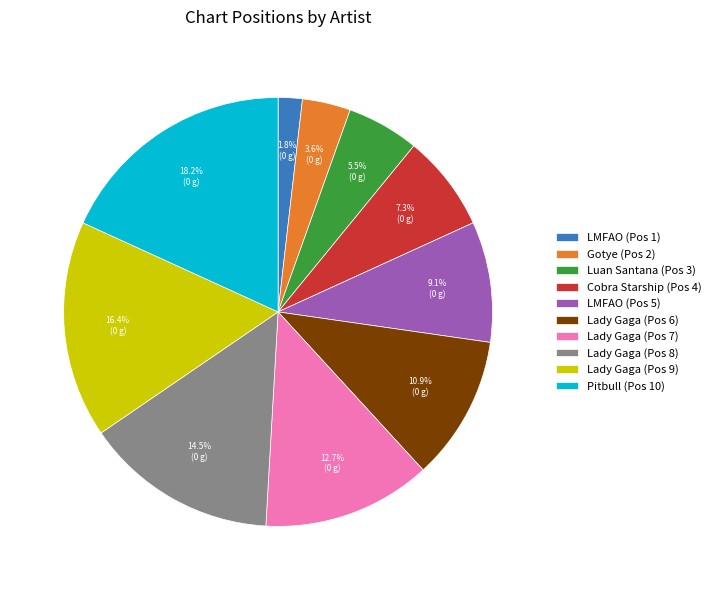

Which has a higher value, Lady Gaga (Pos 9) or Pitbull (Pos 10)?

Pitbull (Pos 10)